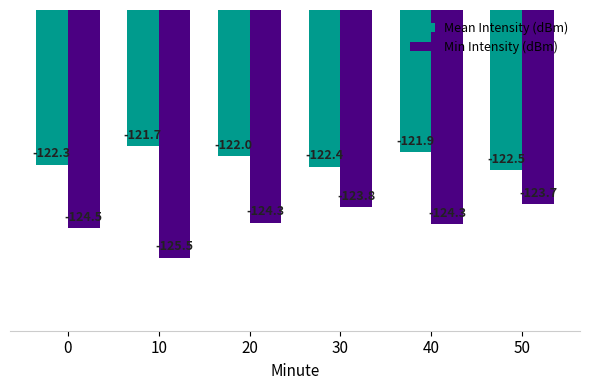

Does the chart contain stacked bars?

No